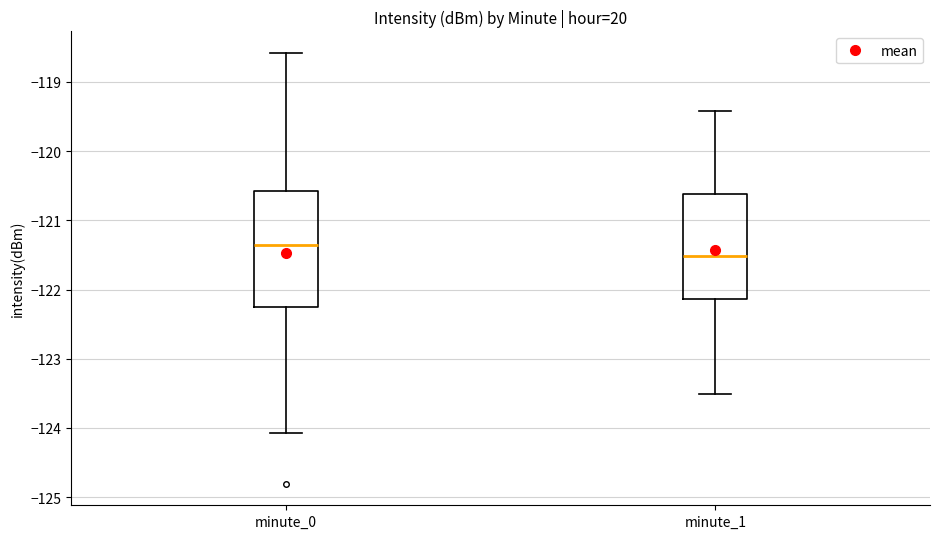

Reading left to right, transcribe this box plot: for each box, give where its median line is, the range the box spans, and where its two whiskers end, as read against the y-axis. The values are not printed on the chart, so give them approximately, as read against the axis.

minute_0: median -121.4, box -122.2 to -120.6, whiskers -124.1 to -118.6
minute_1: median -121.5, box -122.1 to -120.6, whiskers -123.5 to -119.4